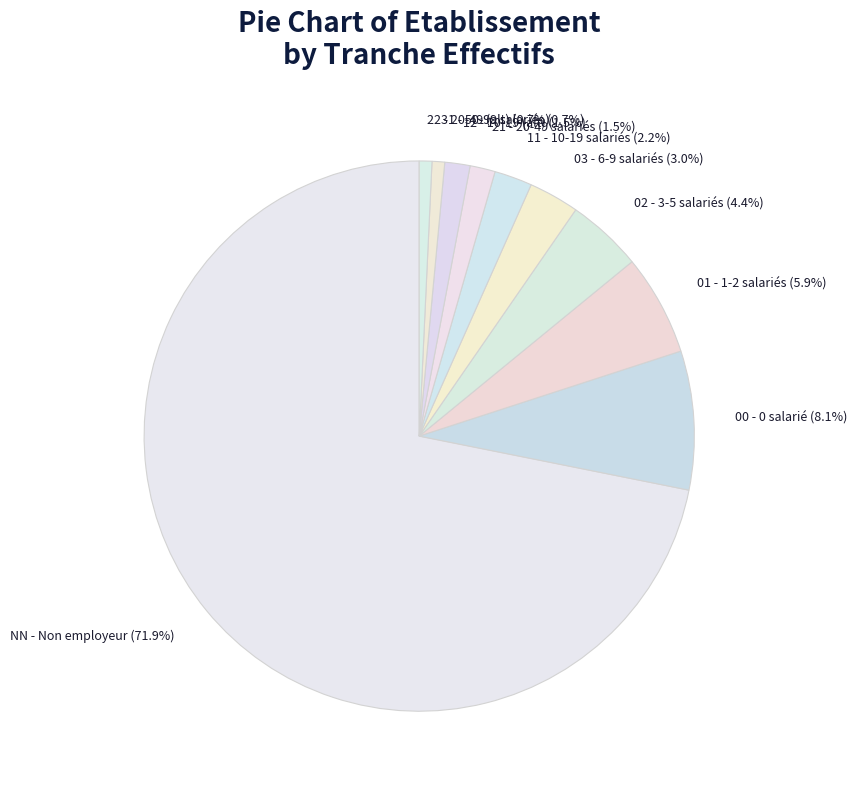

Between 01 - 1-2 salariés (5.9%) and 11 - 10-19 salariés (2.2%), which is larger?

01 - 1-2 salariés (5.9%)